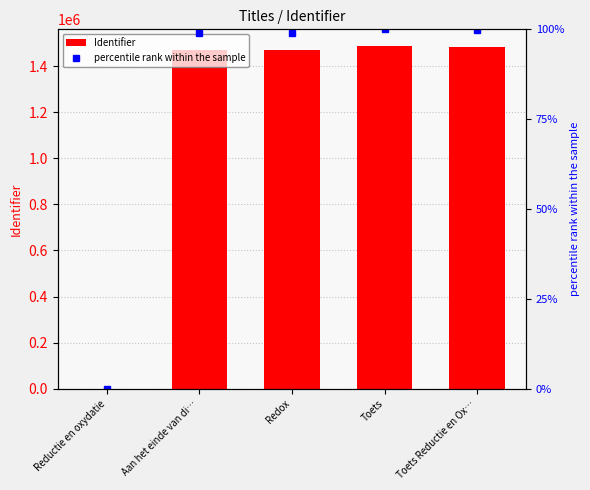

How many values in the percentile rank within the sample series exceed 98?

4